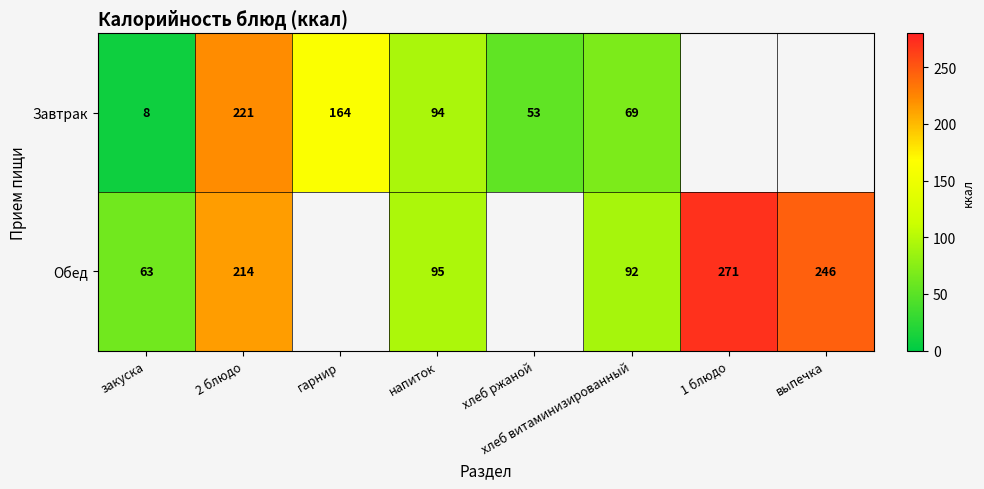

Which series changed the most between 2 блюдо and напиток?

Завтрак